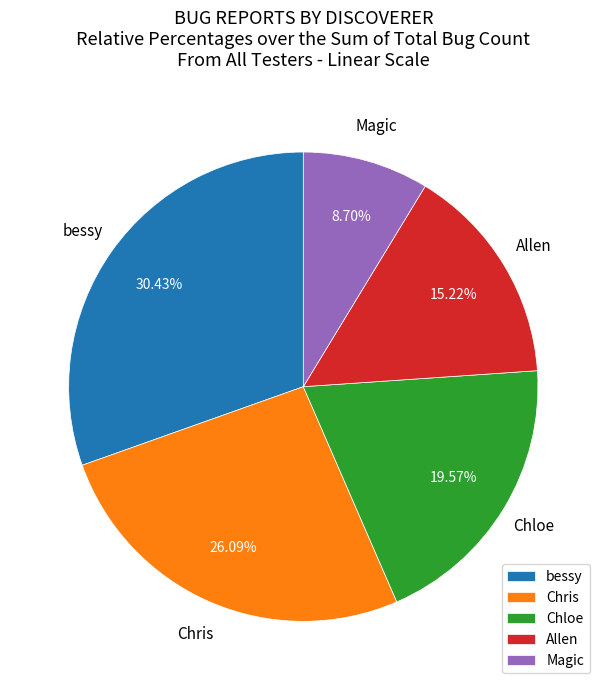

What percentage is NOT represented by bessy?

69.6%